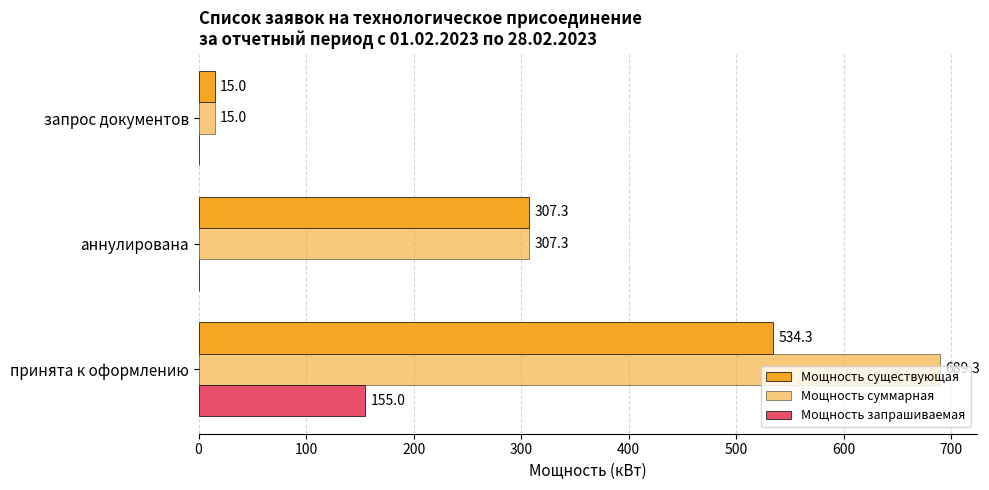

What is the value of the Мощность существующая bar at the 3rd from the left?

15.0